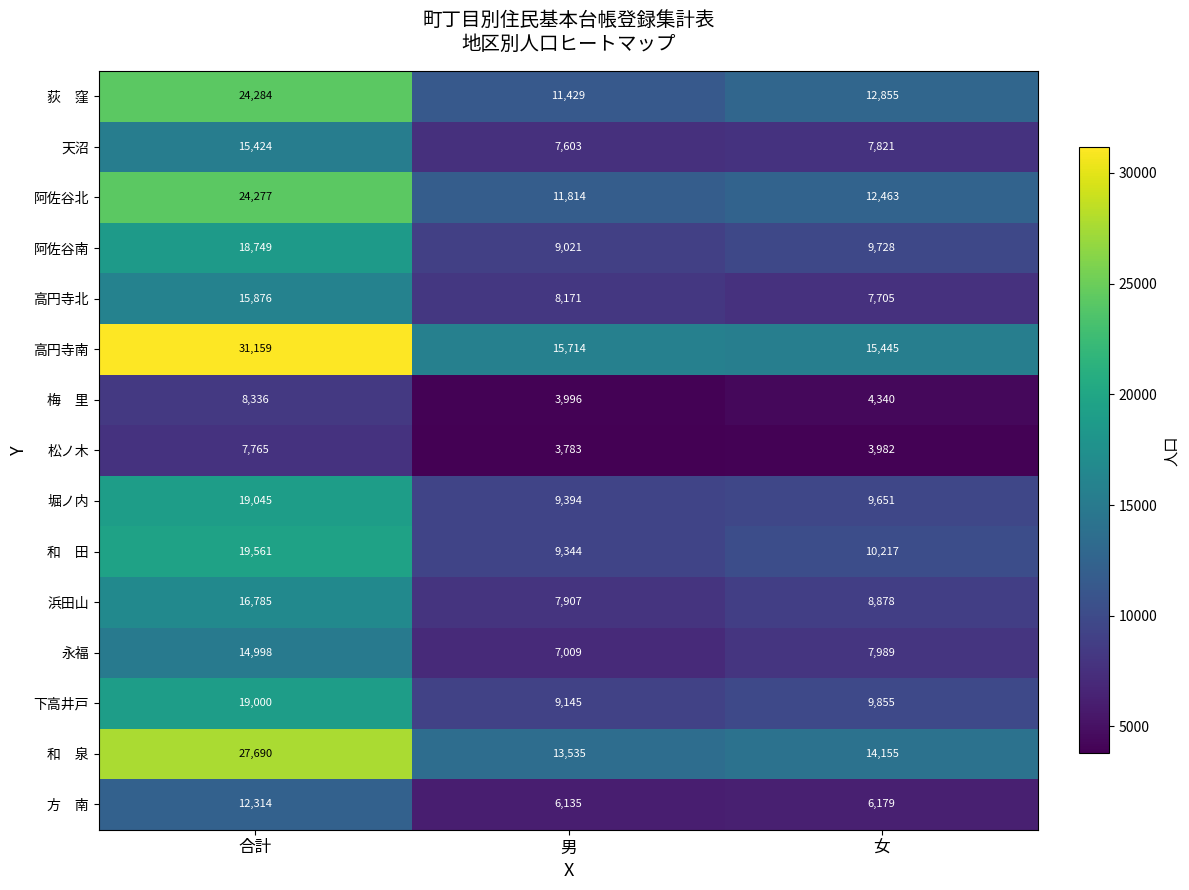

List the labels in order of 堀ノ内 value, smallest first.

男, 女, 合計